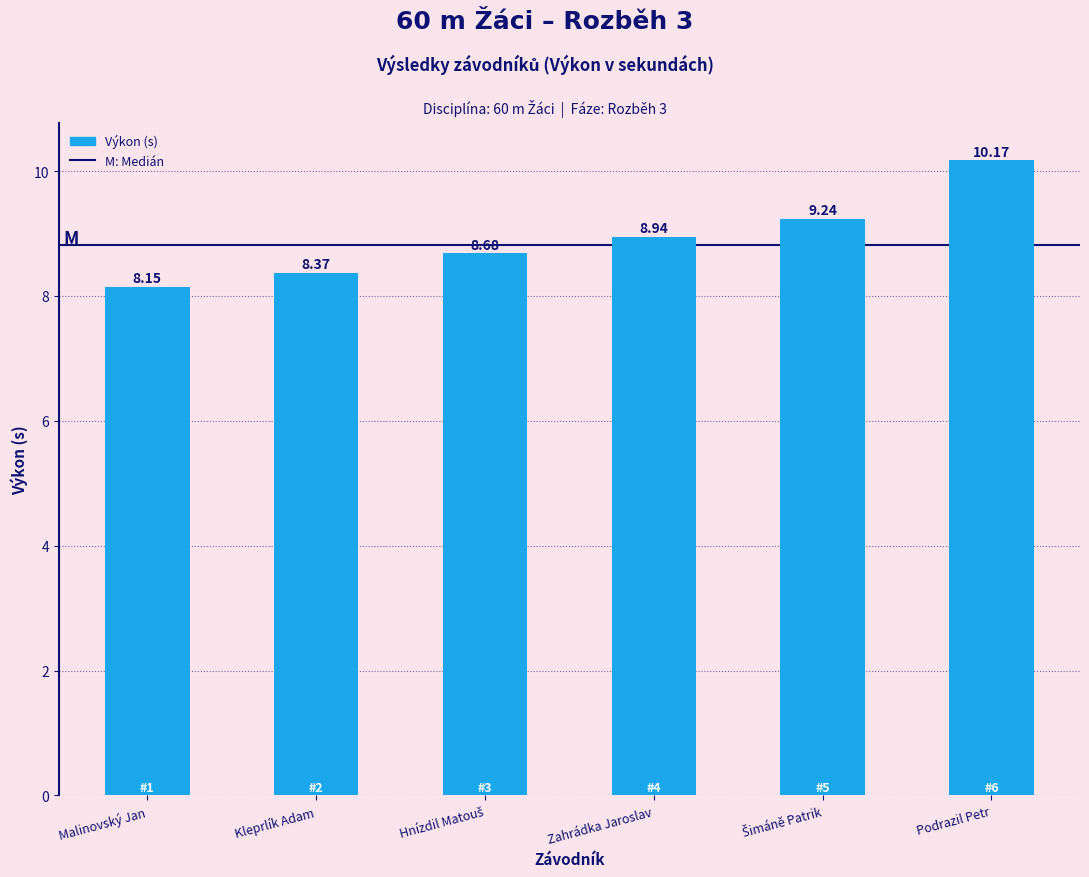

Which label corresponds to the smallest value in the chart?

Malinovský Jan